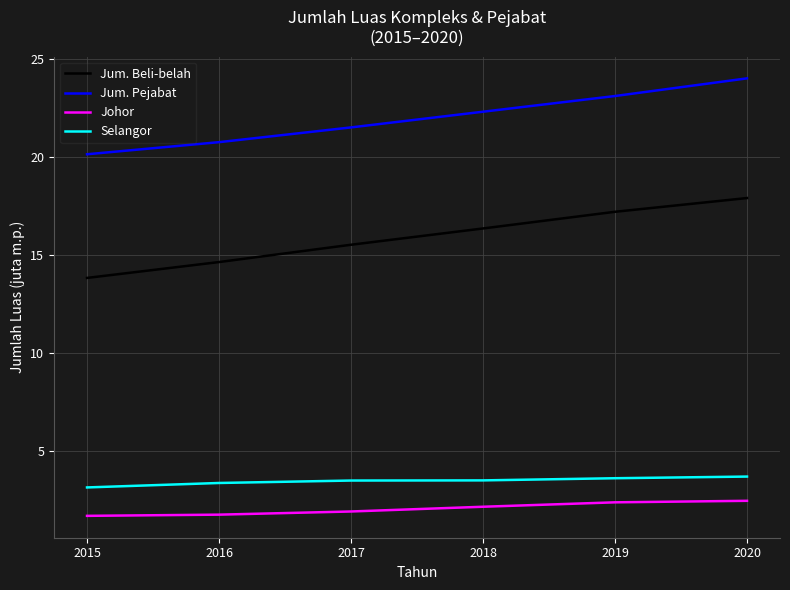

True or false: Selangor and Johor cross at least once.

False